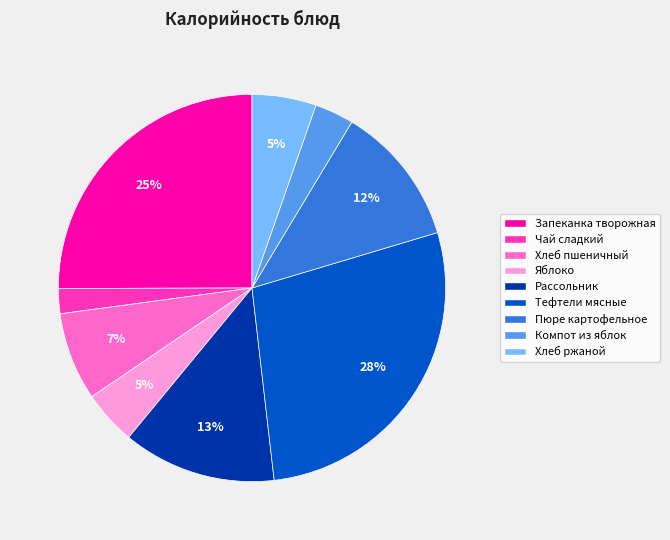

Is it true that Пюре картофельное is 6% of the pie?

False